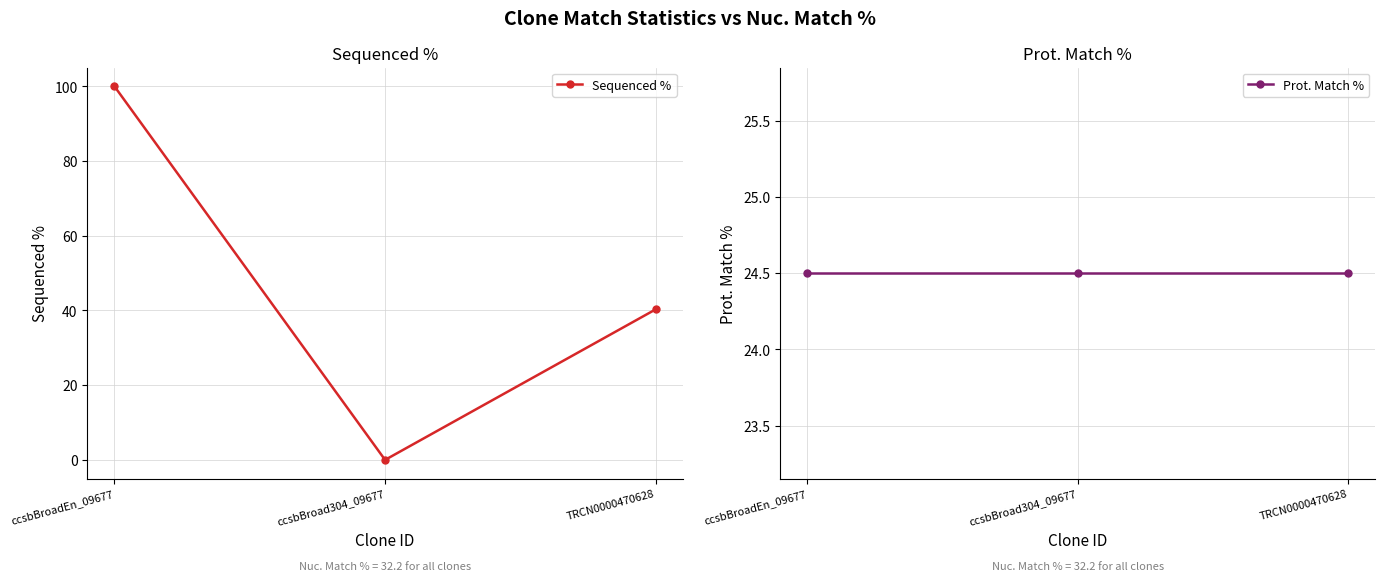

List the labels in order of Prot. Match % value, smallest first.

ccsbBroadEn_09677, ccsbBroad304_09677, TRCN0000470628